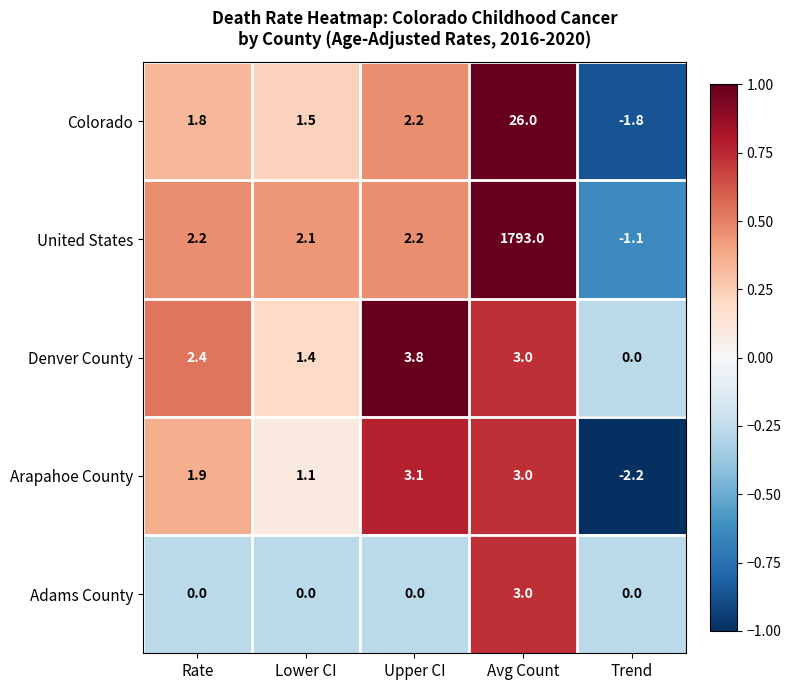

What is the total value across all series at Rate?

8.3